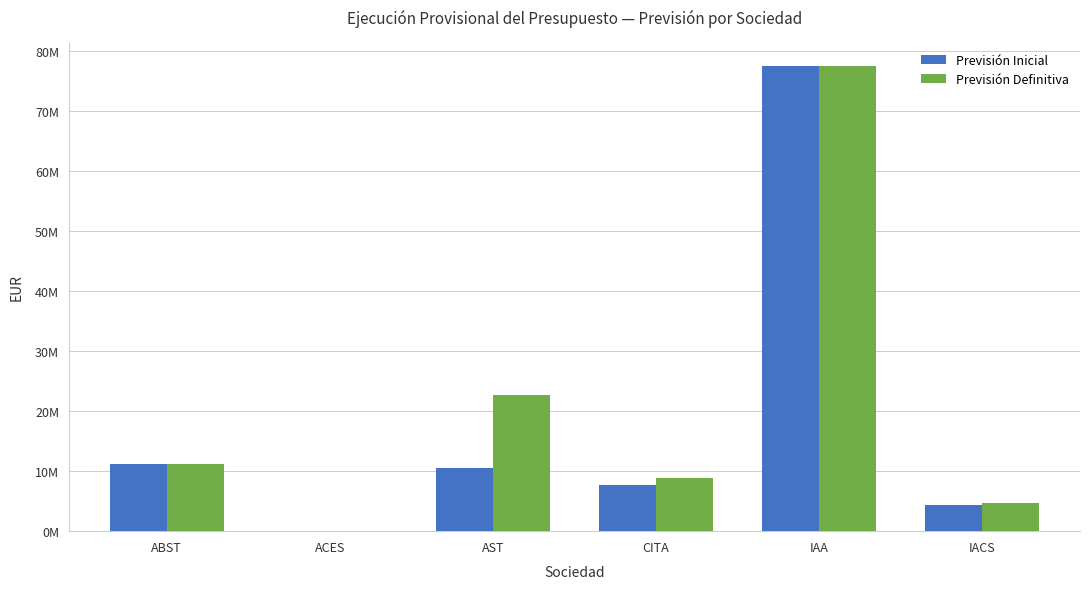

What is the greatest value displayed?

77491434.4